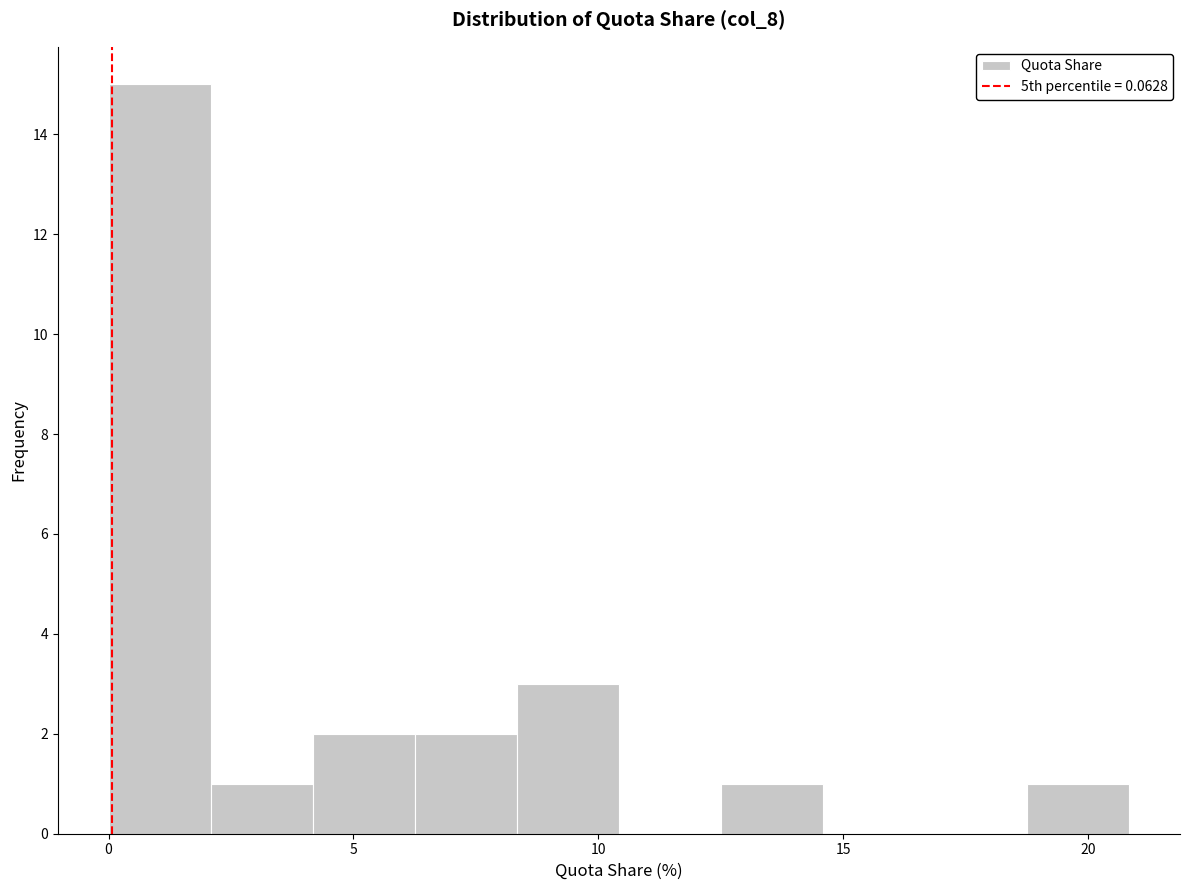

Which range on the x-axis has the tallest bar?

0.0 to 2.0